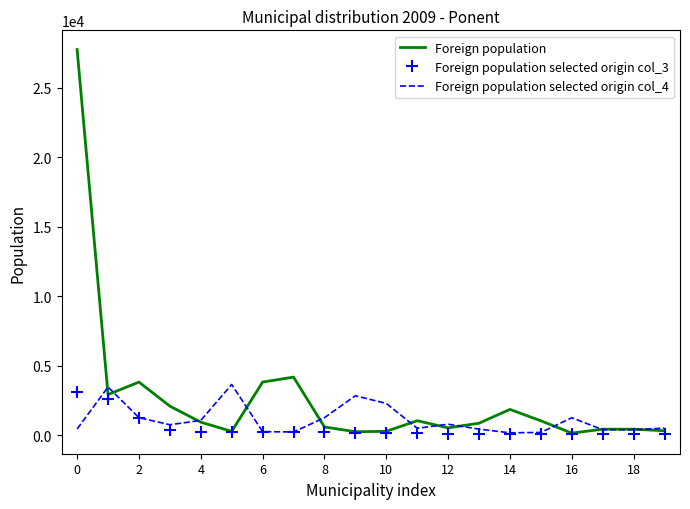

Which series has the largest total across all categories?

Foreign population